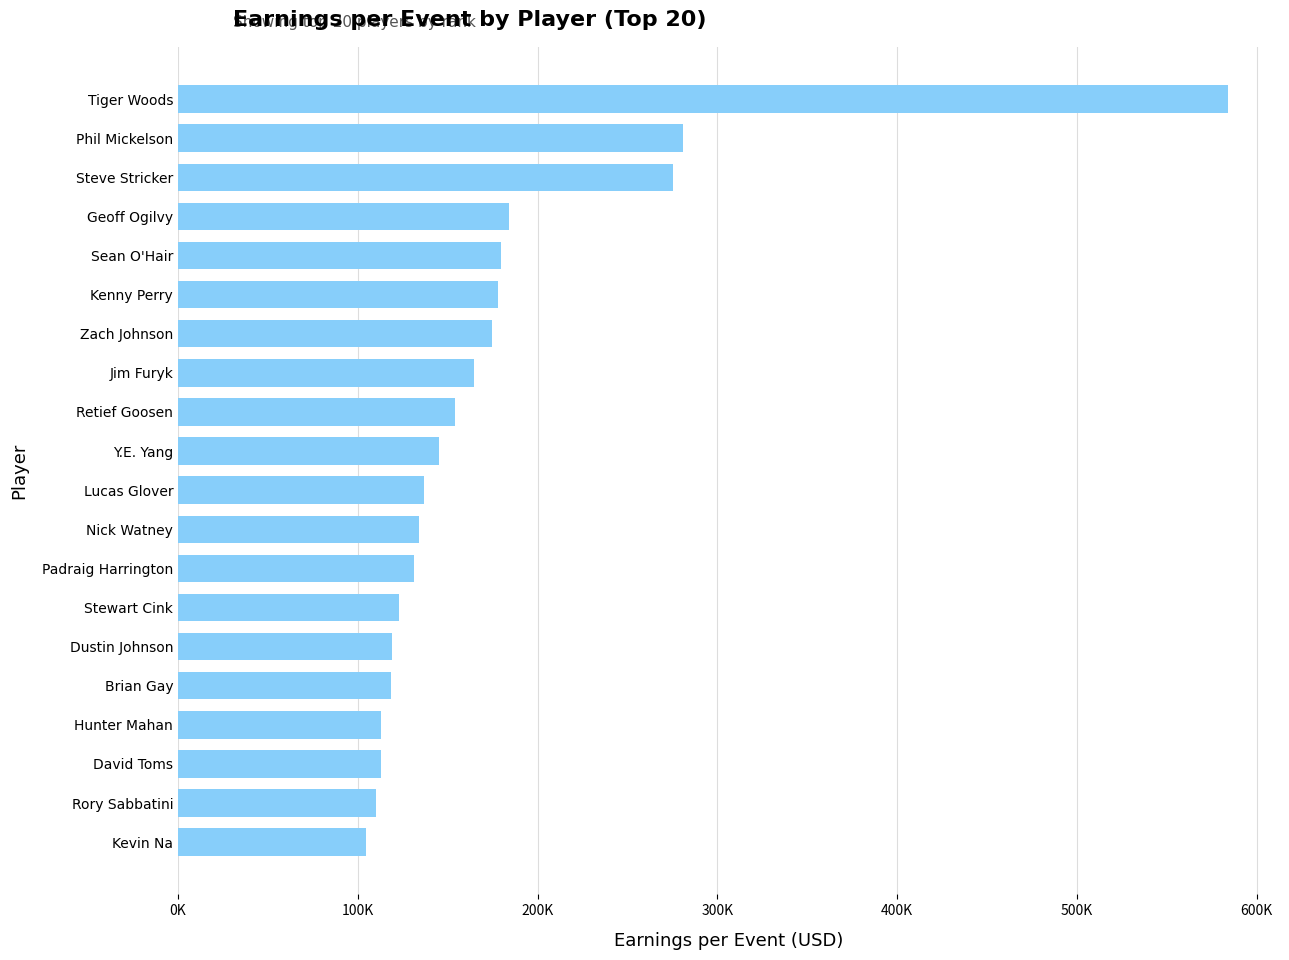

Where is the data nearest to the value 344293?

Phil Mickelson